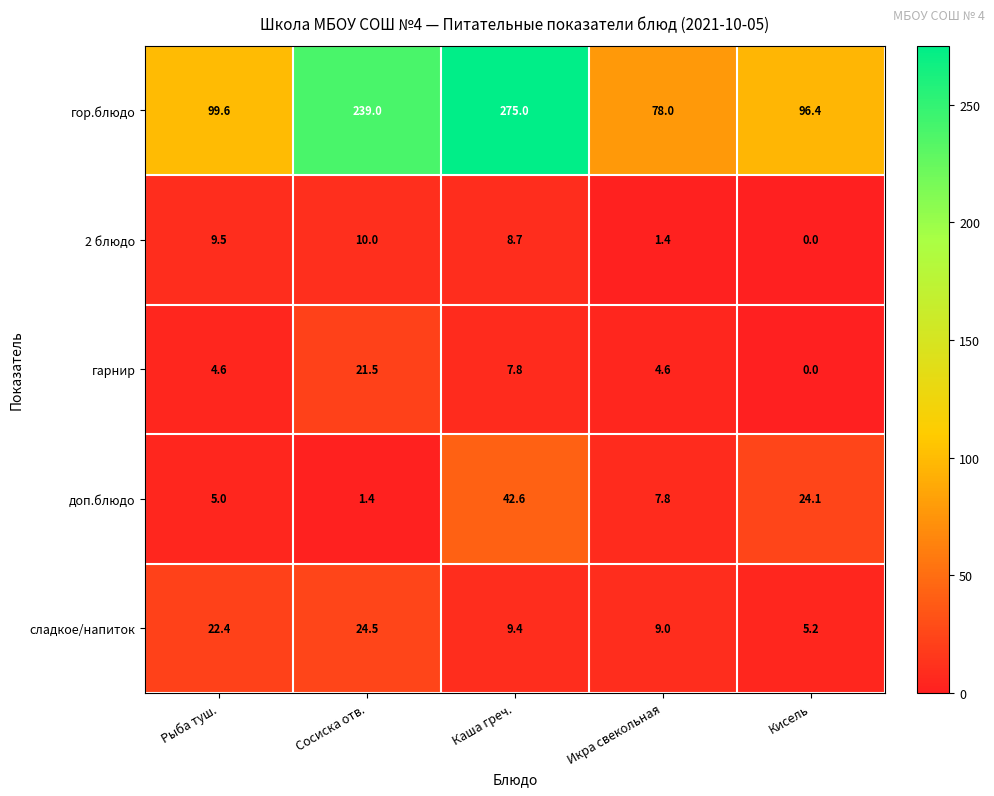

What is the total value across all series at Кисель?

125.7